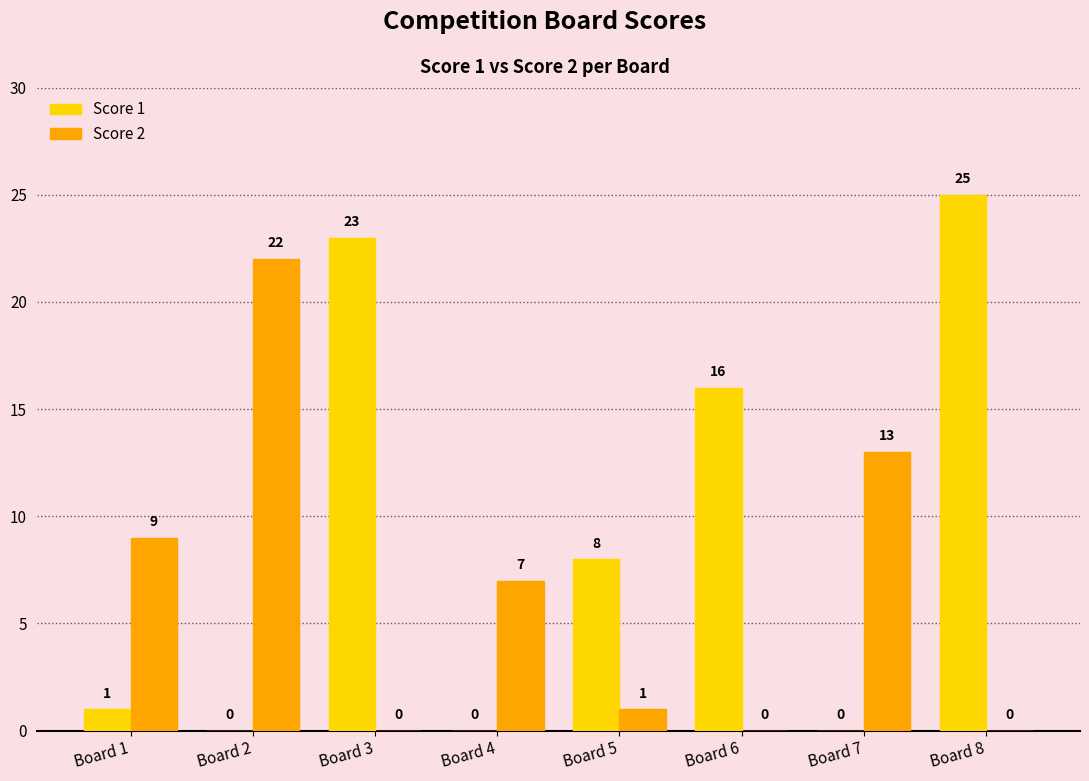

Which series has the largest total across all categories?

Score 1